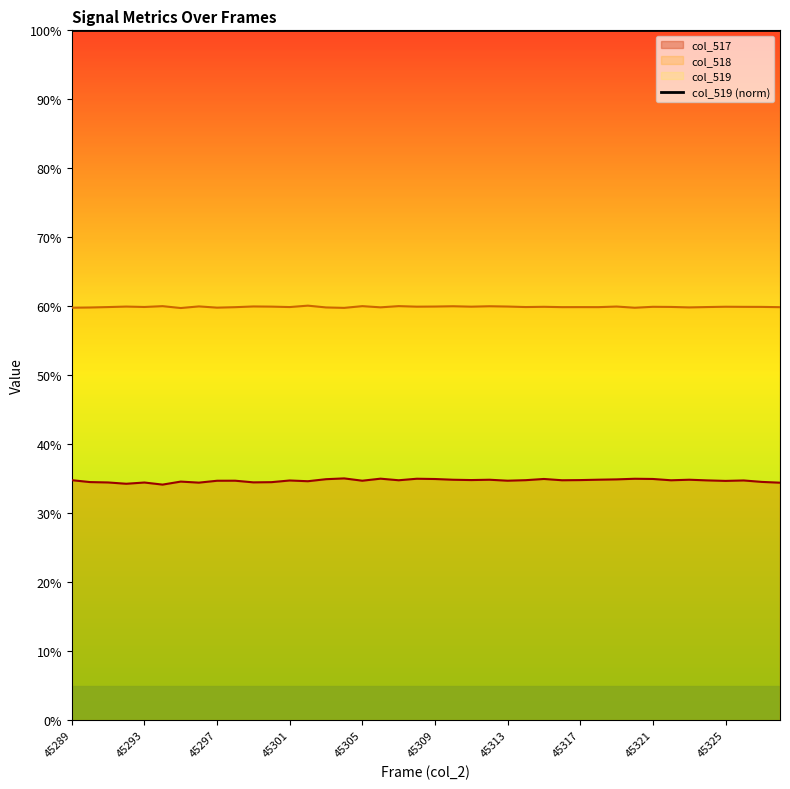

List the series in order of their overall mean, highest first.

col_519 (norm), col_518, col_517